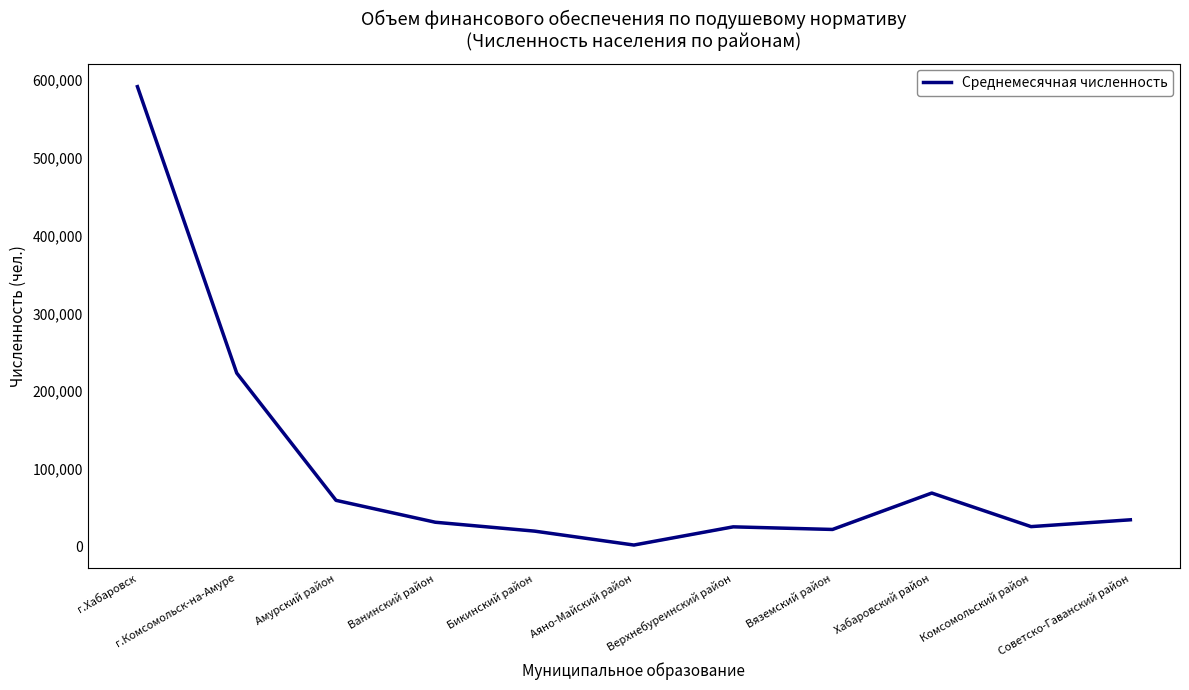

The chart shows a value of 9573 at Вяземский район. True or false?

False